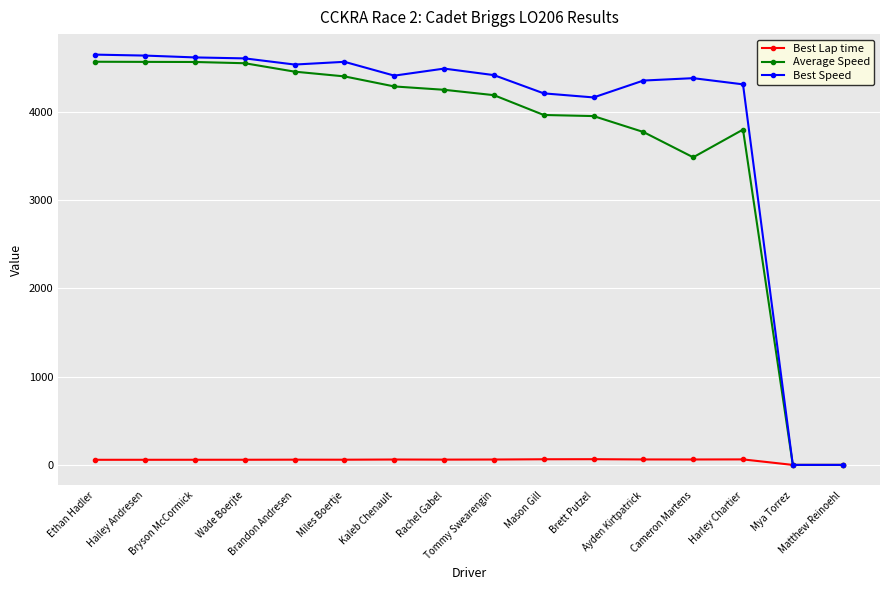

What position from the right is Harley Chartier?

3